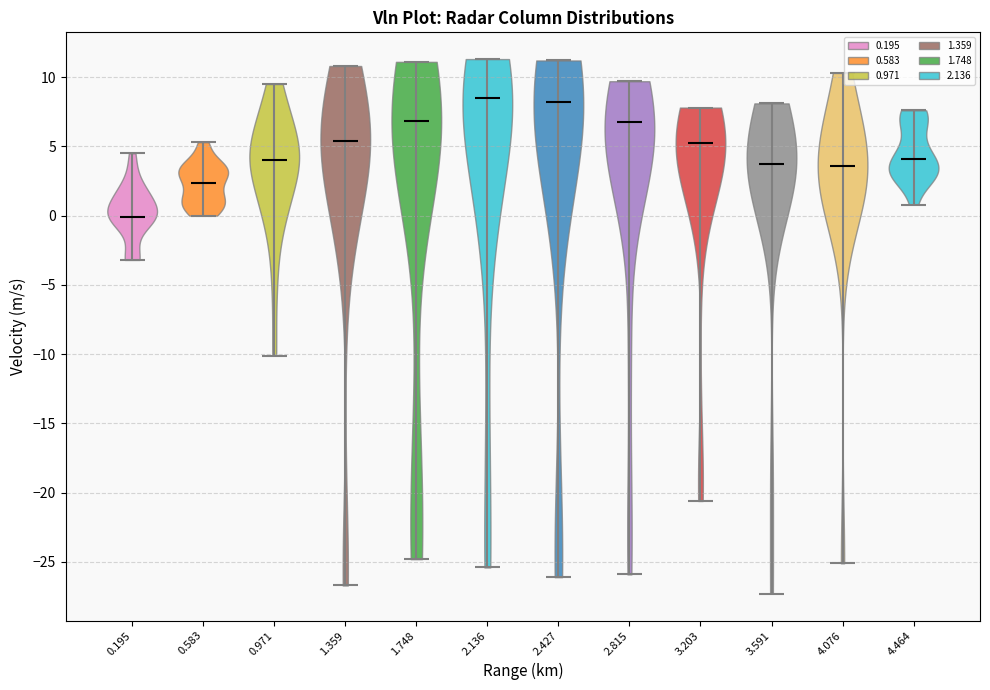

Reading left to right, read every violin against the y-axis: where its median line is, and the lowest and highest points it reaches. The values are not printed on the chart, so give them approximately, as read against the axis.

0.195: median line 0.0, lowest point -3.0, highest point 4.5
0.583: median line 2.5, lowest point 0.0, highest point 5.5
0.971: median line 4.0, lowest point -10.0, highest point 9.5
1.359: median line 5.5, lowest point -26.5, highest point 11.0
1.748: median line 7.0, lowest point -25.0, highest point 11.0
2.136: median line 8.5, lowest point -25.5, highest point 11.5
2.427: median line 8.0, lowest point -26.0, highest point 11.0
2.815: median line 7.0, lowest point -26.0, highest point 9.5
3.203: median line 5.5, lowest point -20.5, highest point 8.0
3.591: median line 4.0, lowest point -27.5, highest point 8.0
4.076: median line 3.5, lowest point -25.0, highest point 10.5
4.464: median line 4.0, lowest point 1.0, highest point 7.5